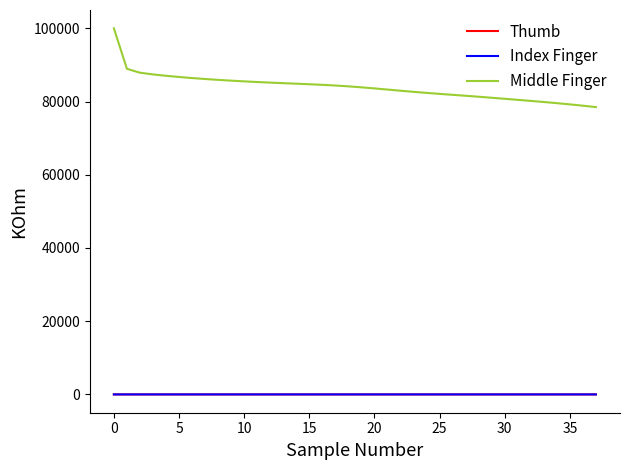

Which series has the largest total across all categories?

Middle Finger